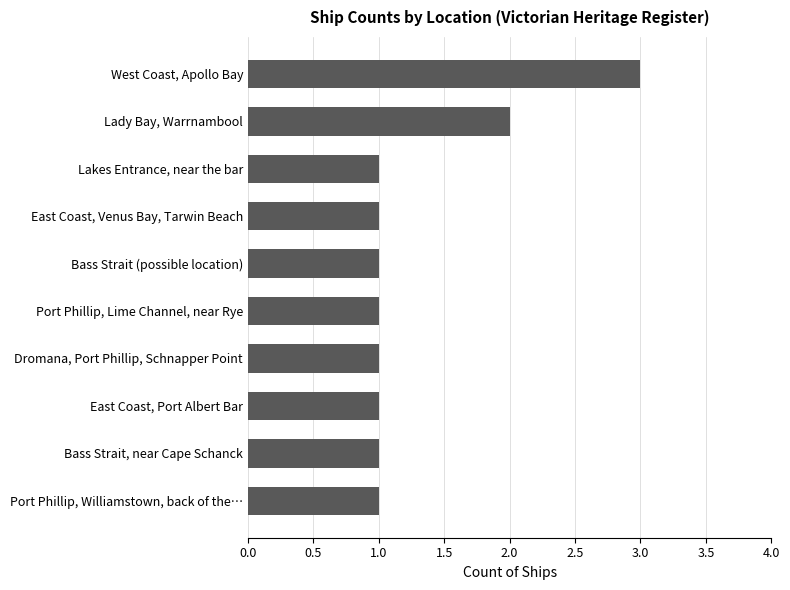

Is it true that the value at Port Phillip, Williamstown, back of the… is 1?

True